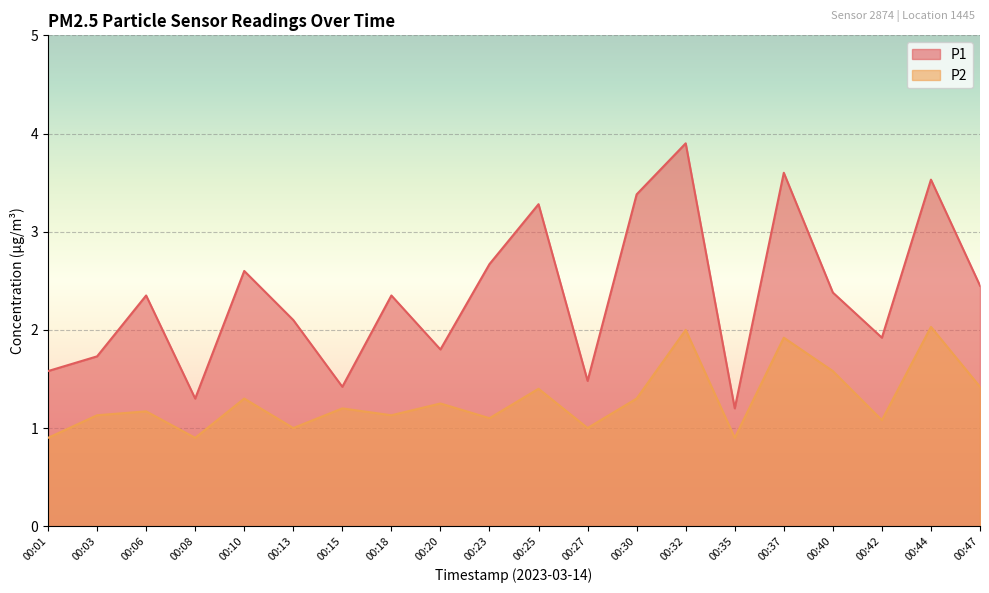

What is the total value across all series at 00:01?

2.5